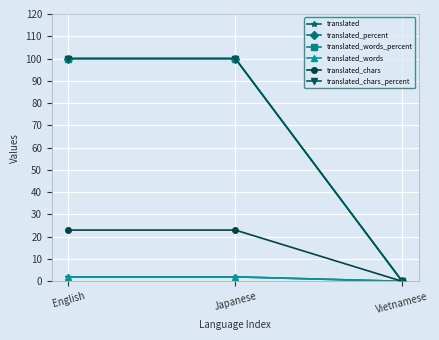

What is the label of the 2nd point from the right?

Japanese